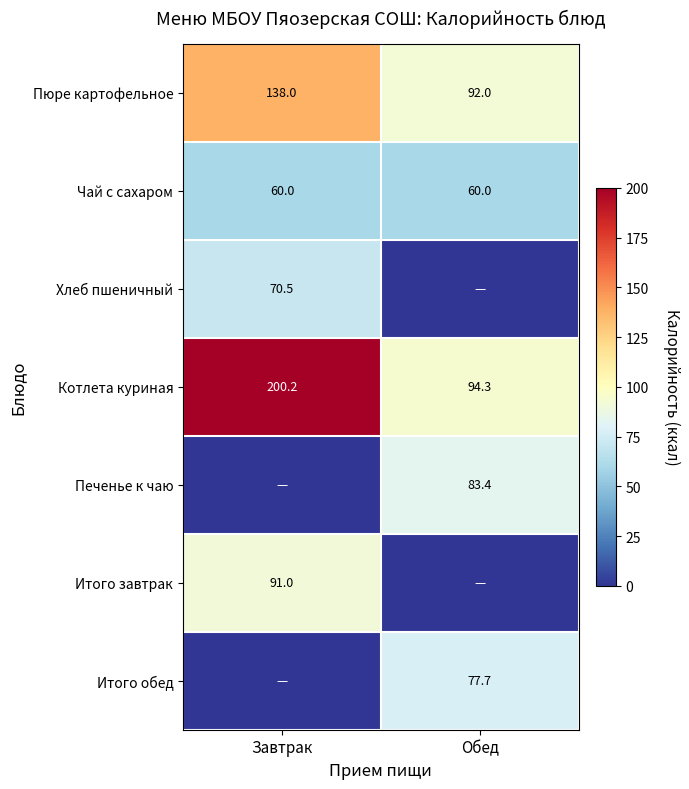

At which label does Пюре картофельное reach its peak?

Завтрак